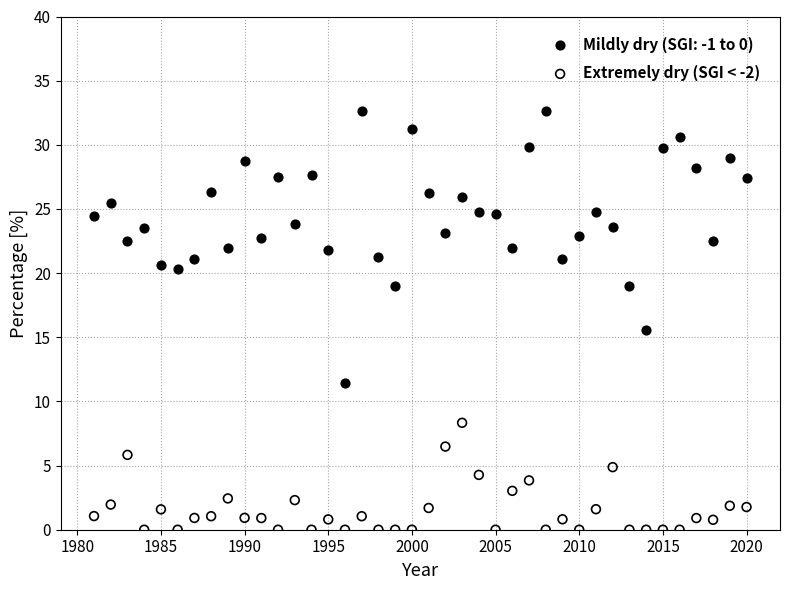

Which series has the widest spread of Y values?

Mildly dry (SGI: -1 to 0)